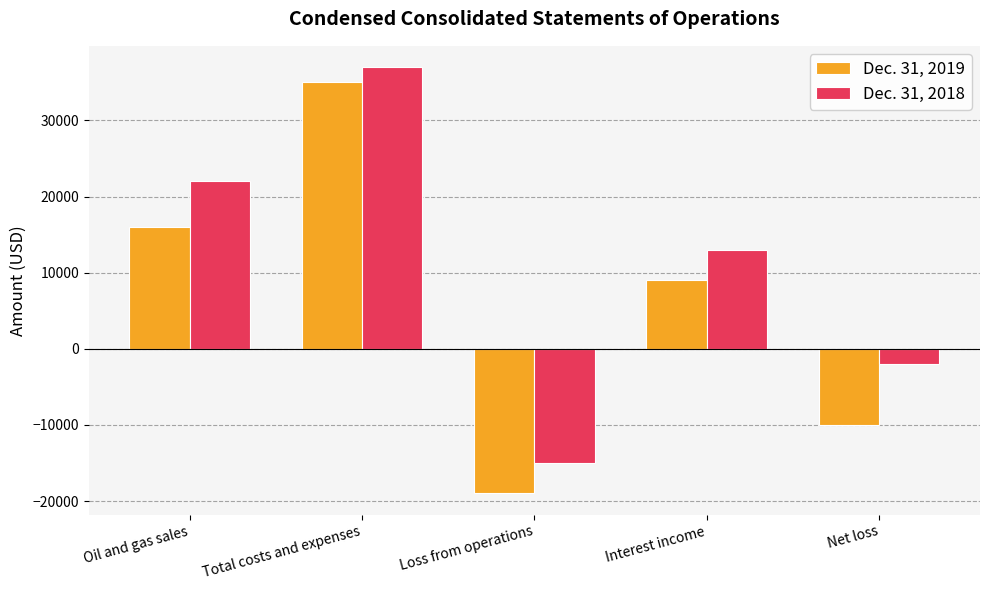

Rank the categories by Dec. 31, 2018 value from lowest to highest.

Loss from operations, Net loss, Interest income, Oil and gas sales, Total costs and expenses